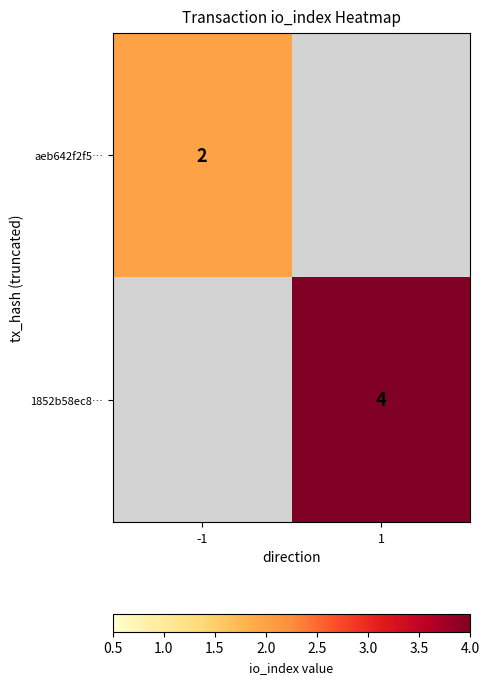

The aeb642f2f5… series shows 2 at -1. True or false?

True